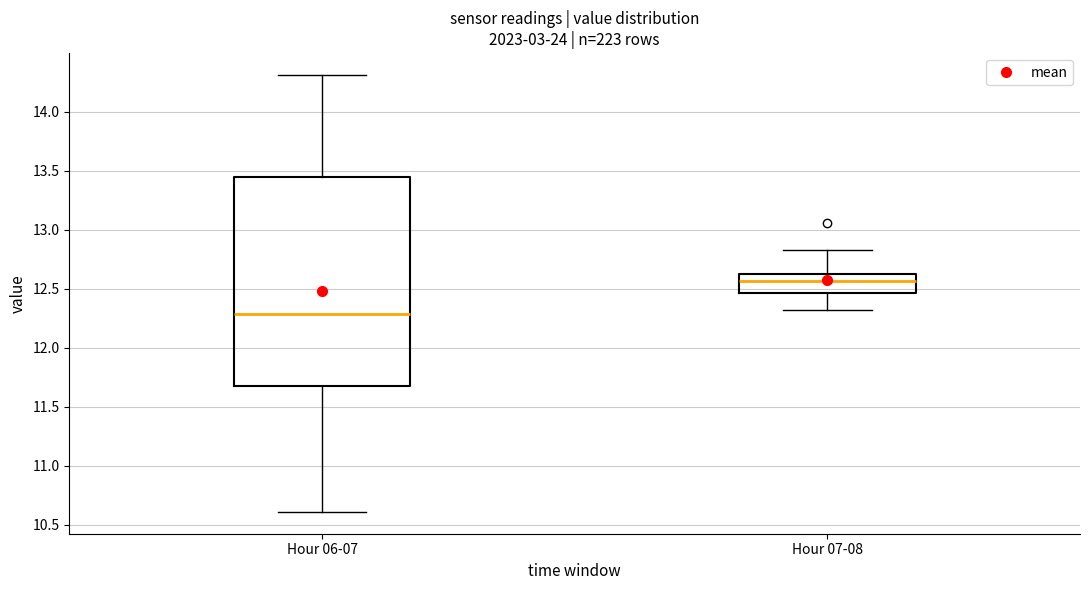

Which box's median line is the highest?

Hour 07-08